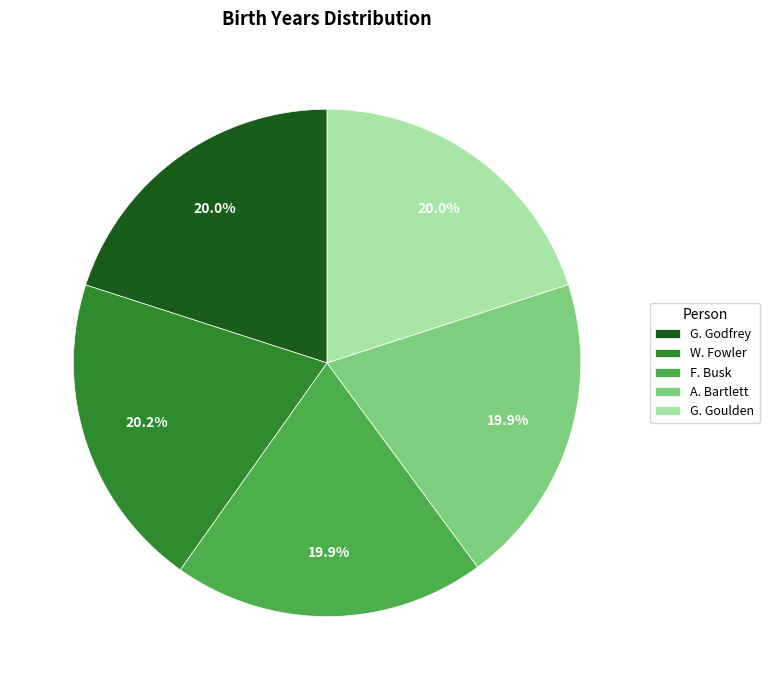

Does any single category account for the majority?

No